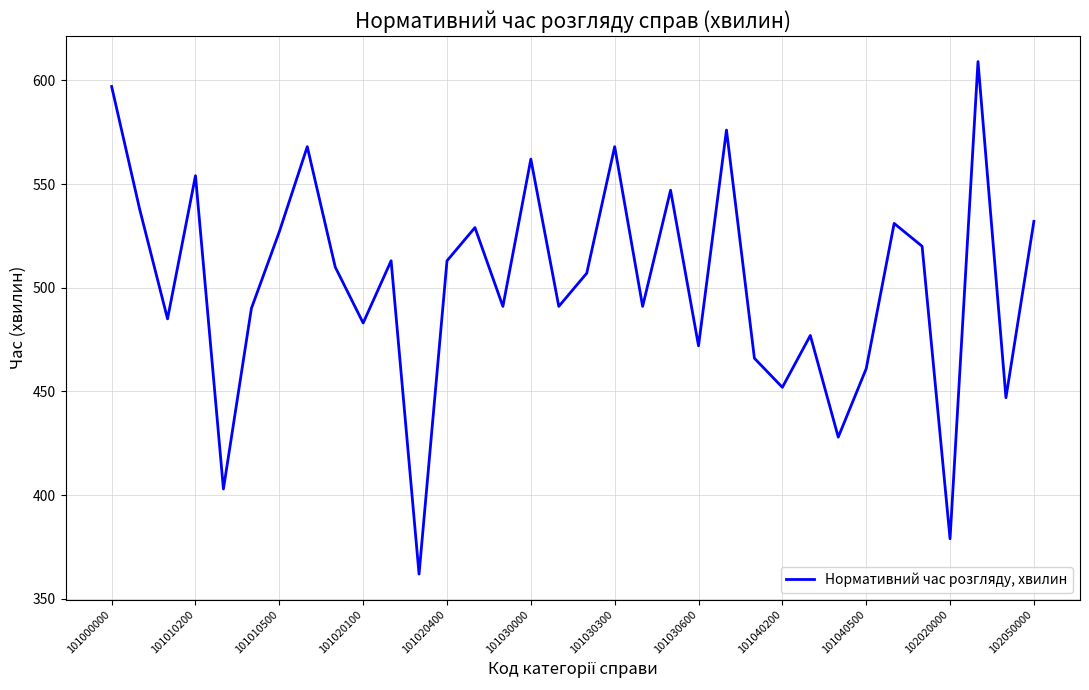

What is the average value?

502